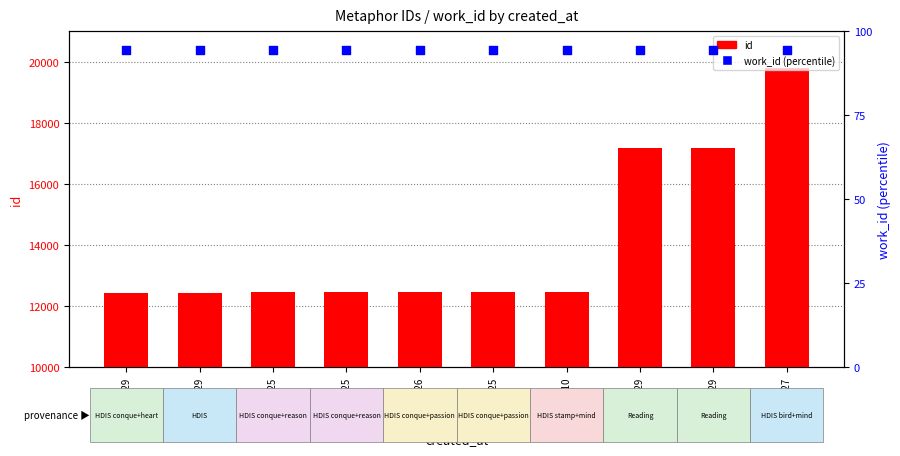

Which series contains the highest Y value?

id